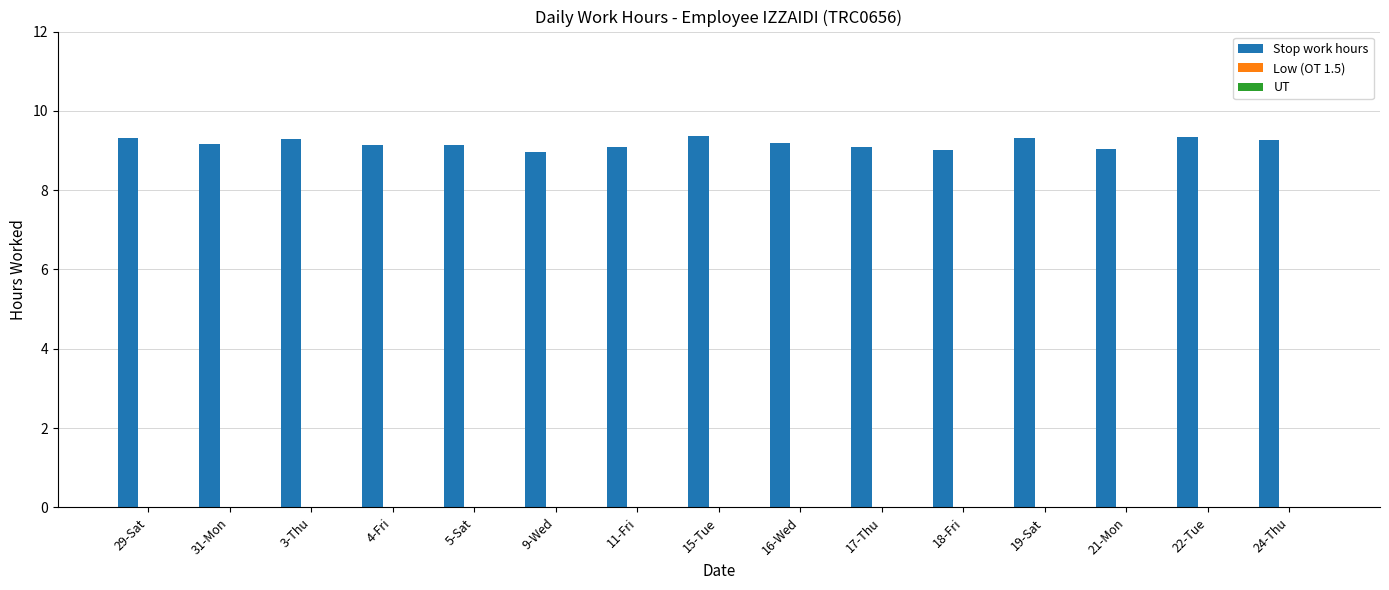

What position from the left is 5-Sat?

5